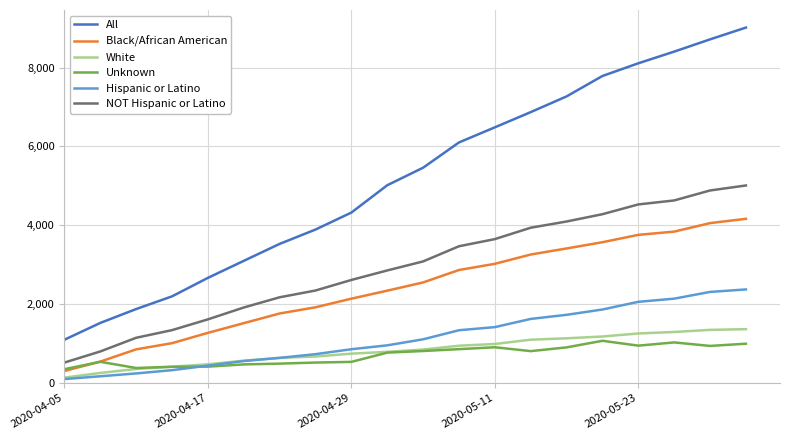

True or false: Black/African American has more than 0 points higher than both neighbors.

False